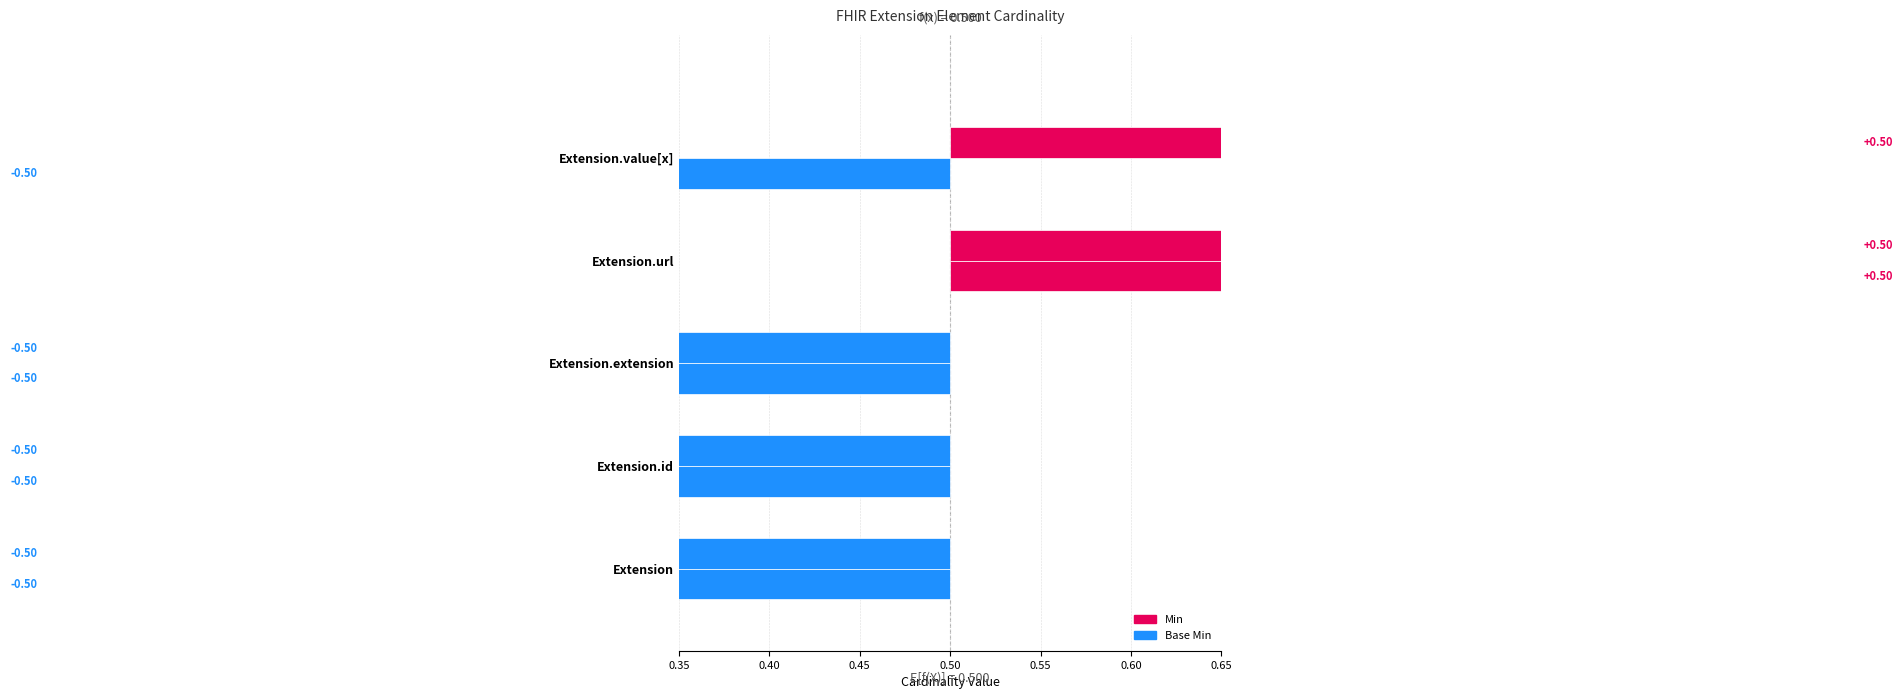

At how many categories does at least one series exceed 0?

2